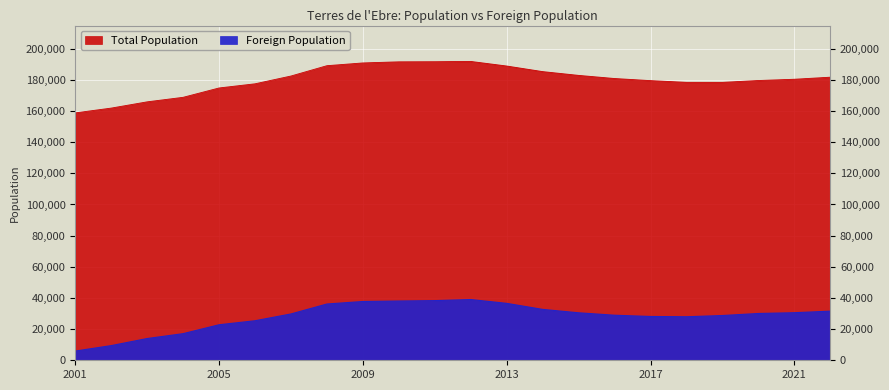

Rank the series by their average value, from highest to lowest.

Total Population, Foreign Population